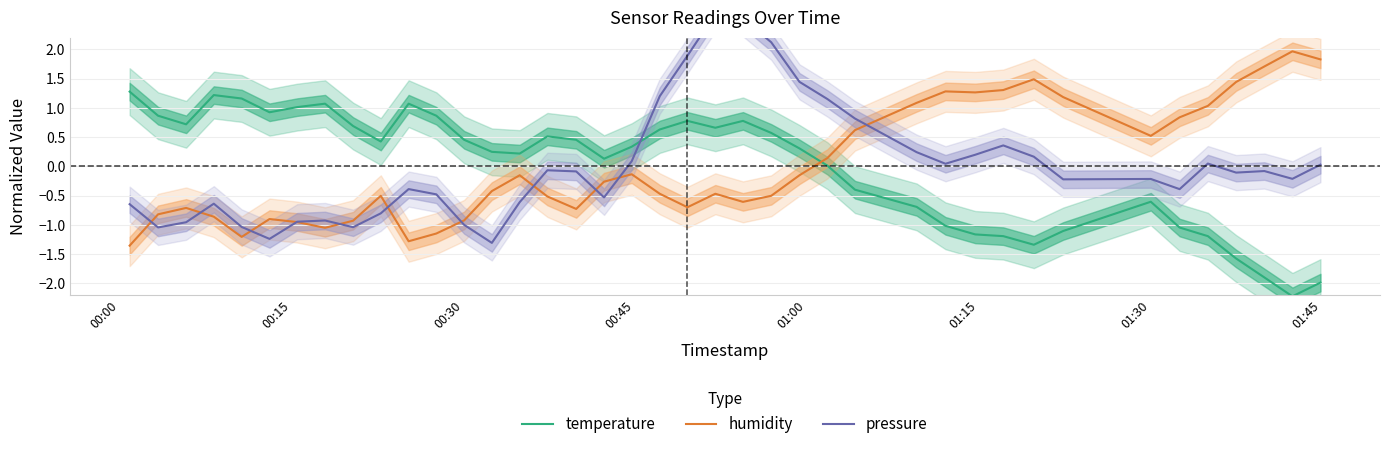

How many lines are shown in the chart?

3